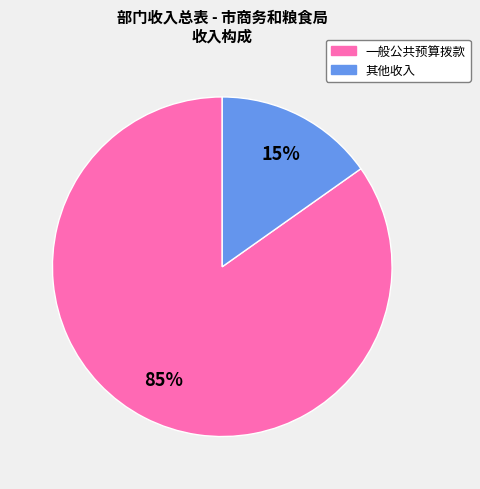

To the nearest percent, what is the average slice percentage?

50%